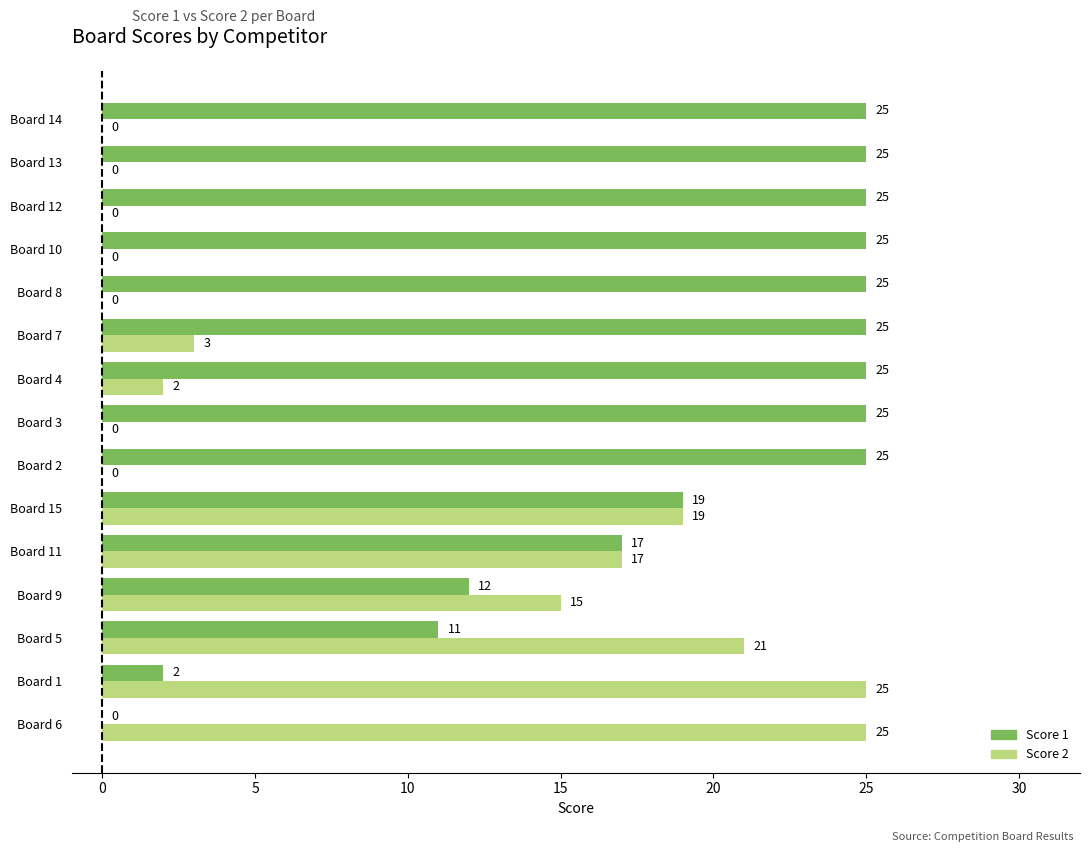

What is the sum of the Score 2 values at Board 8 and Board 11?

17